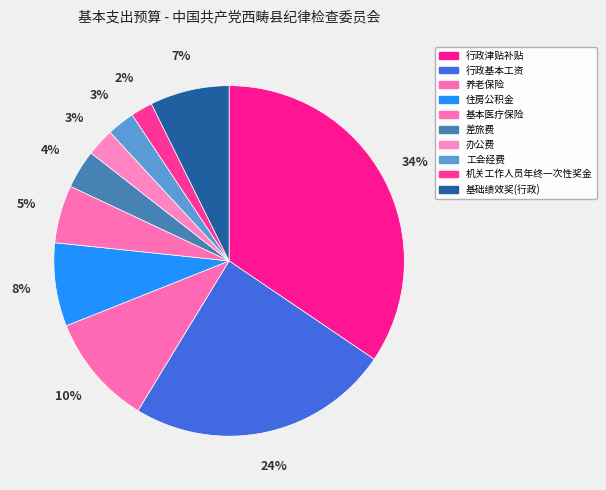

Is there any slice that represents more than half of the pie?

No